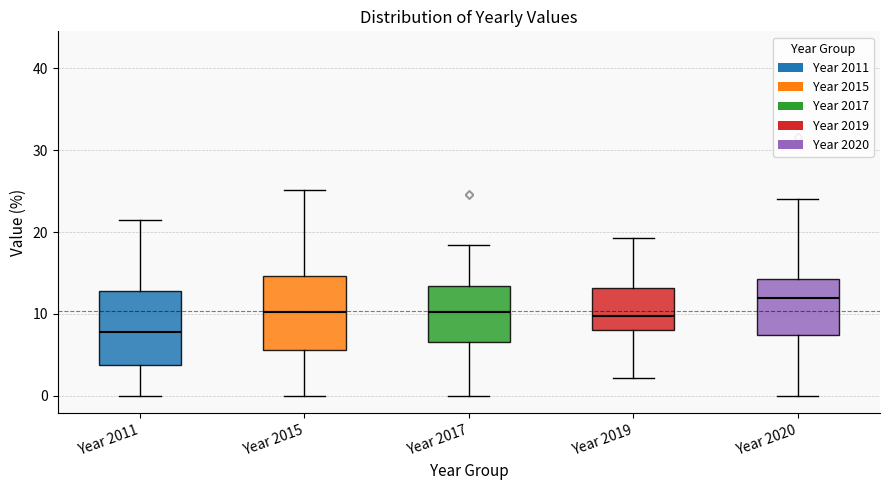

Where is the upper edge of the box for Year 2011 on the y-axis? The values are not printed on the chart, so give them approximately, as read against the axis.

13